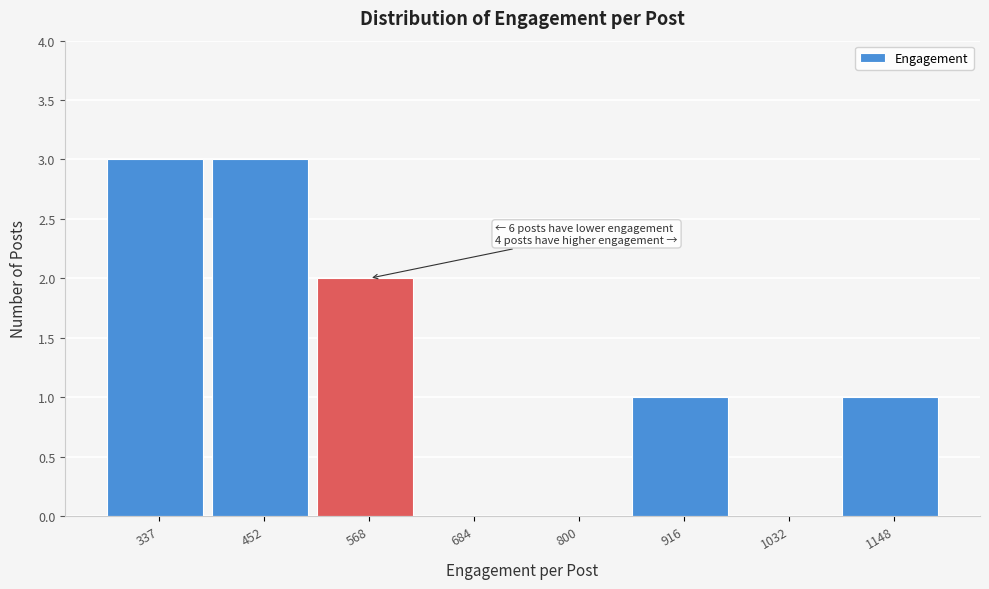

Reading left to right, what are all the values shown in this chart?

337=3	452=3	568=2	684=0	800=0	916=1	1032=0	1148=1